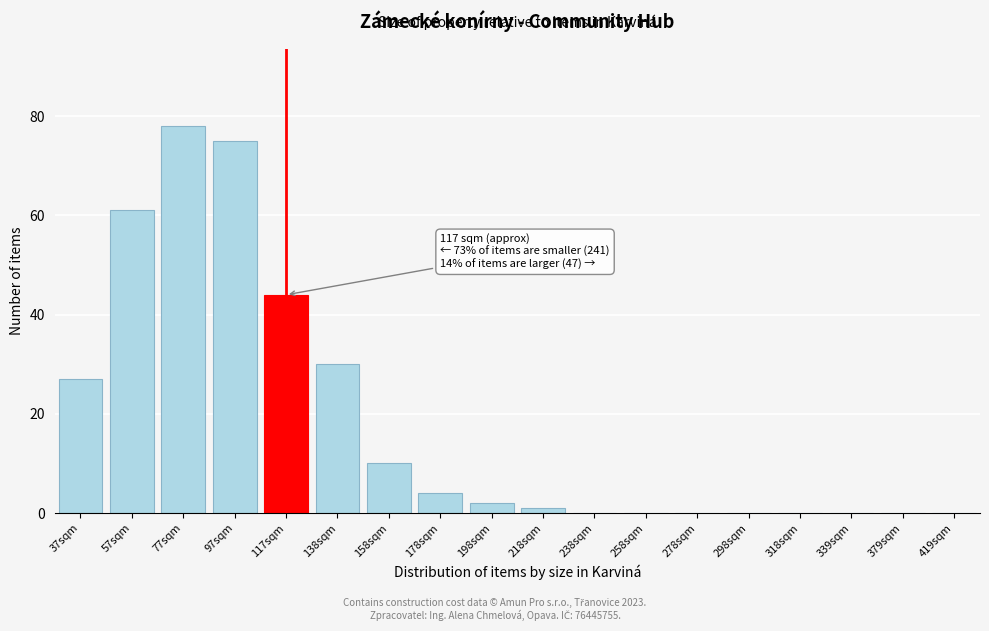

Reading left to right, extract all data points from this chart.

37sqm=27	57sqm=61	77sqm=78	97sqm=75	117sqm=44	138sqm=30	158sqm=10	178sqm=4	198sqm=2	218sqm=1	238sqm=0	258sqm=0	278sqm=0	298sqm=0	318sqm=0	339sqm=0	379sqm=0	419sqm=0